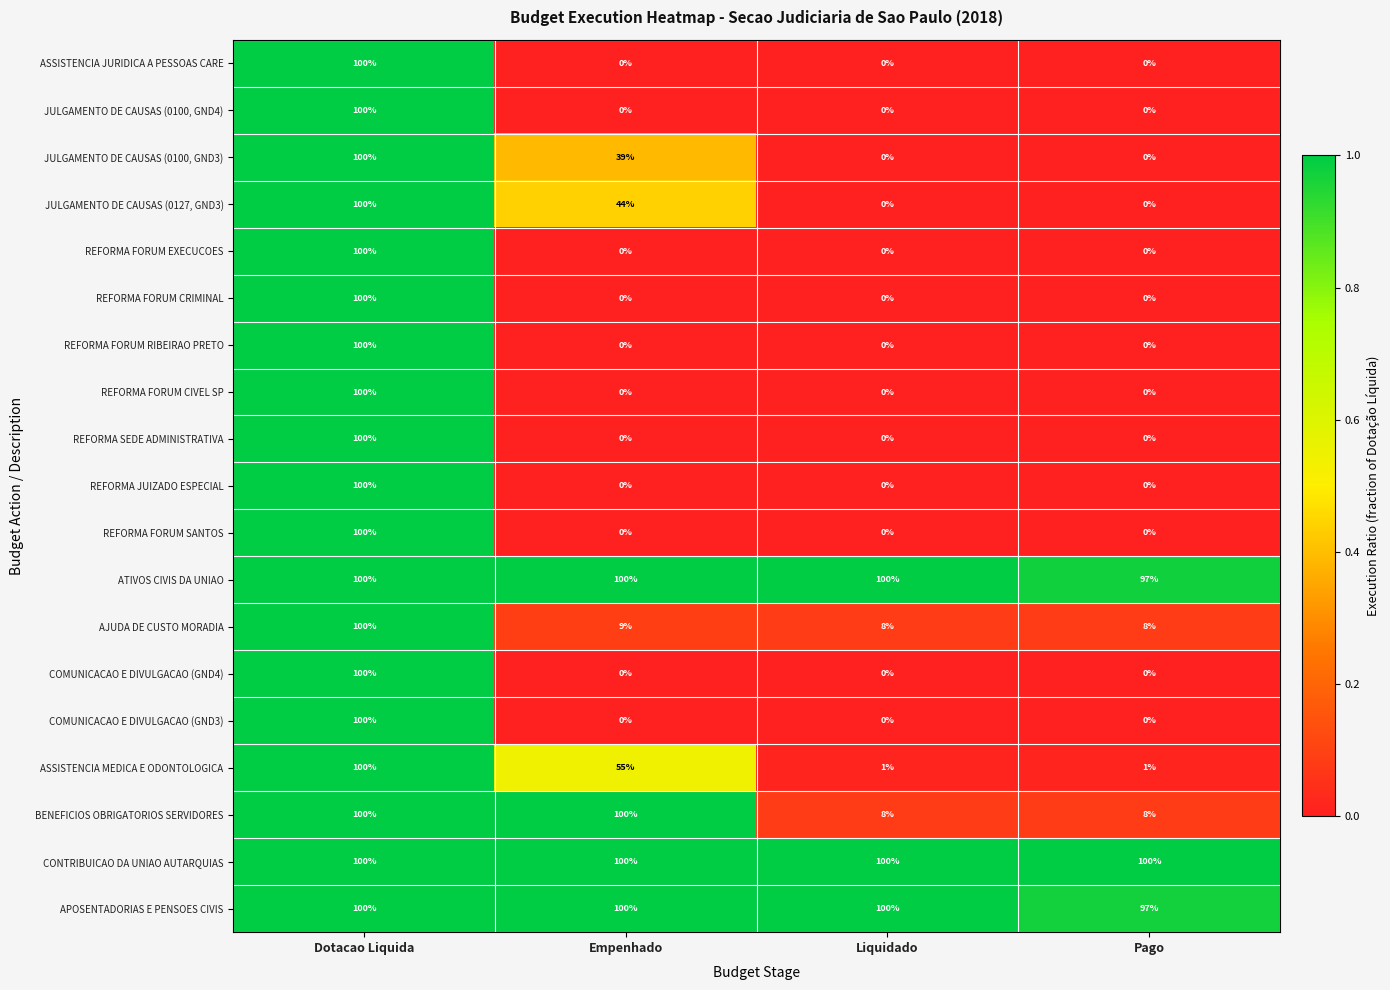

What is the maximum value for REFORMA FORUM CRIMINAL?

100